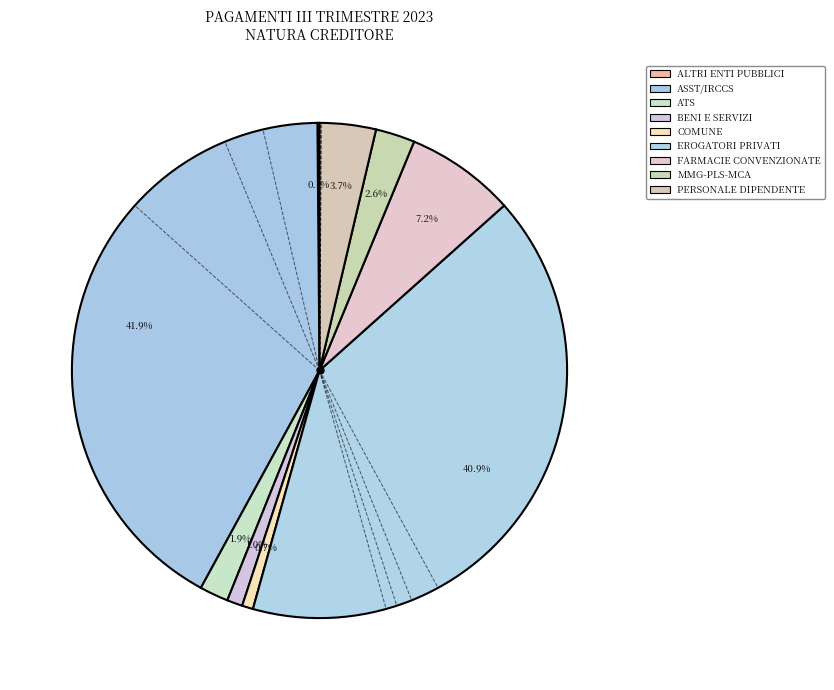

Count the number of slices in the pie.

9